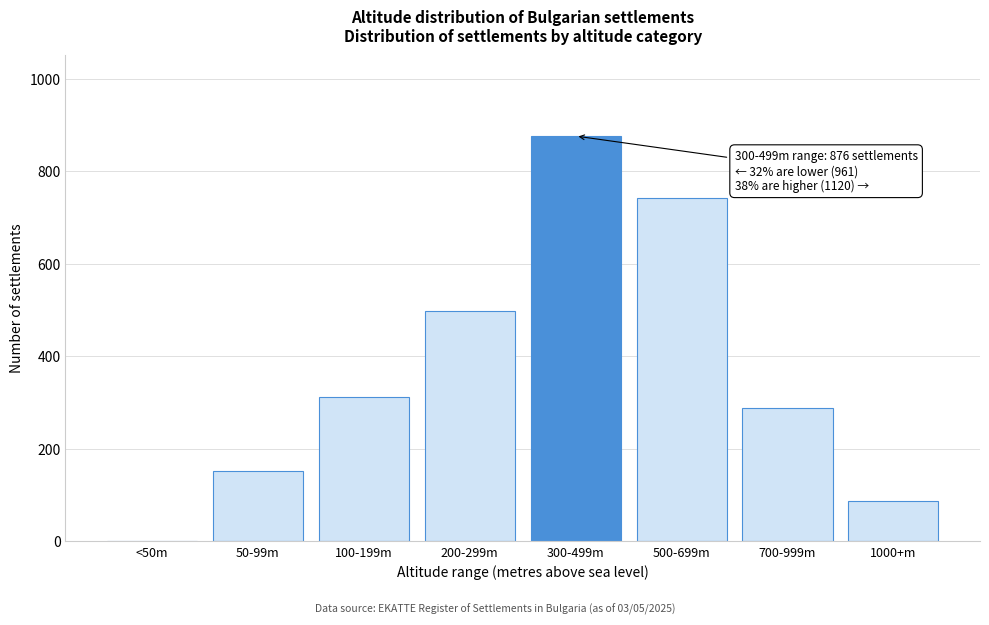

Reading right to left, list all the values displayed in this chart.

1000+m=88	700-999m=289	500-699m=743	300-499m=876	200-299m=498	100-199m=312	50-99m=151	<50m=0